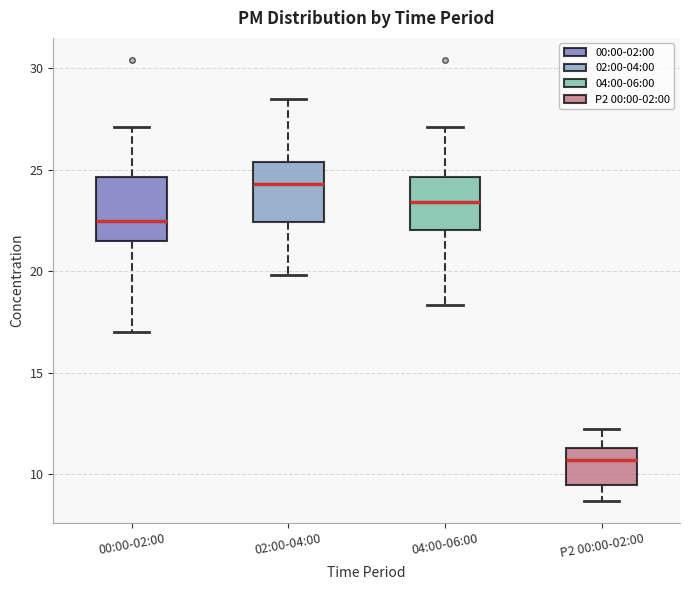

Reading left to right, transcribe this box plot: for each box, give where its median line is, the range the box spans, and where its two whiskers end, as read against the y-axis. The values are not printed on the chart, so give them approximately, as read against the axis.

00:00-02:00: median 22.5, box 21.5 to 24.5, whiskers 17.0 to 27.0
02:00-04:00: median 24.5, box 22.5 to 25.5, whiskers 20.0 to 28.5
04:00-06:00: median 23.5, box 22.0 to 24.5, whiskers 18.5 to 27.0
P2 00:00-02:00: median 10.5, box 9.5 to 11.5, whiskers 8.5 to 12.0